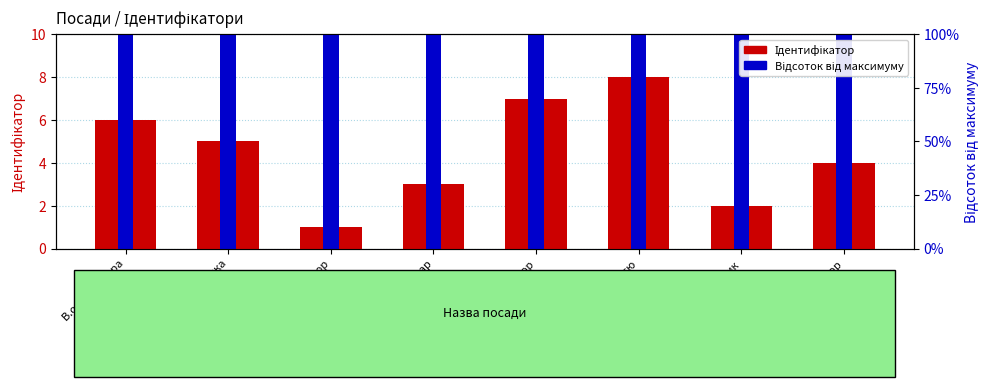

What is the greatest value displayed?

100.0